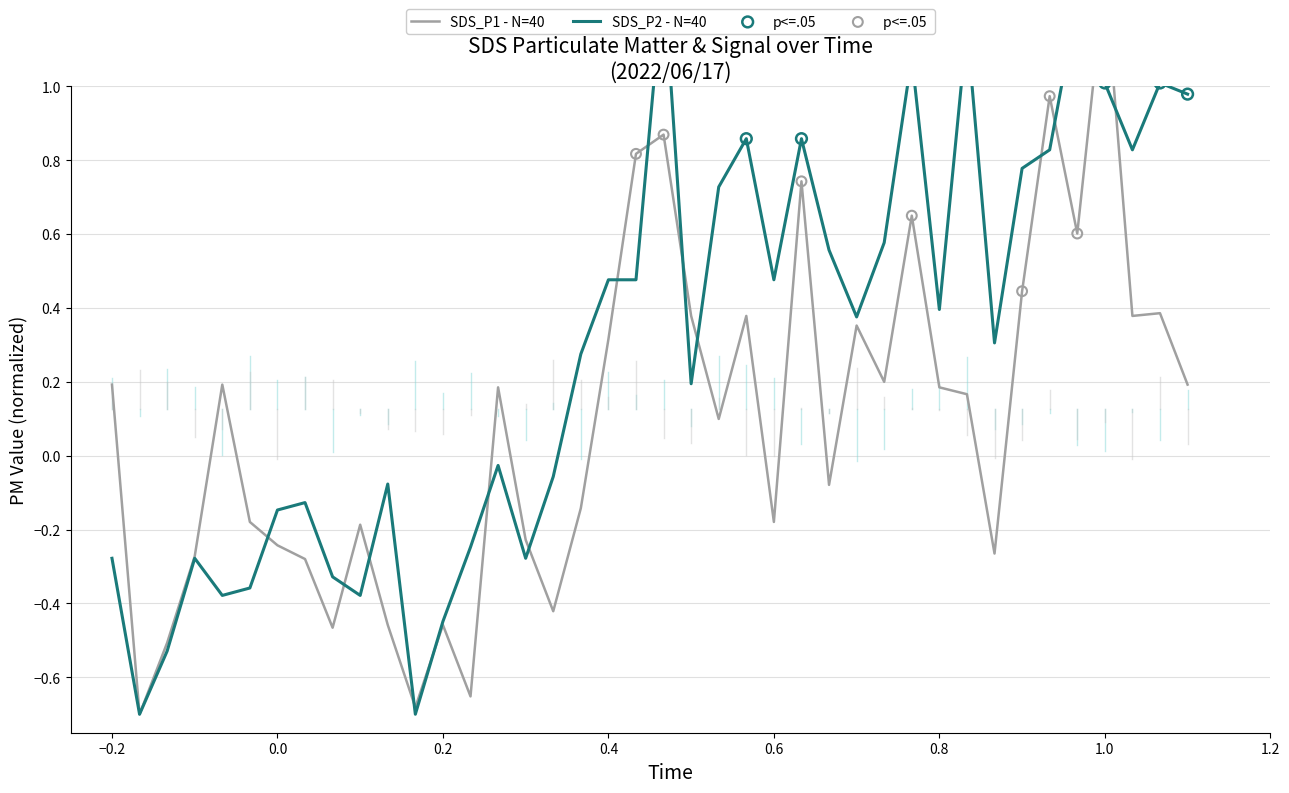

Which series contains the highest Y value?

sds_p1